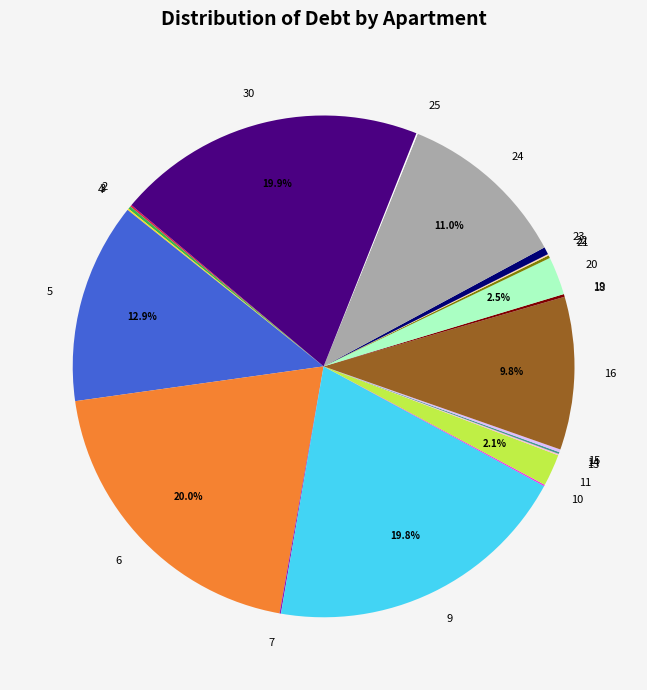

Is there any slice that represents more than half of the pie?

No